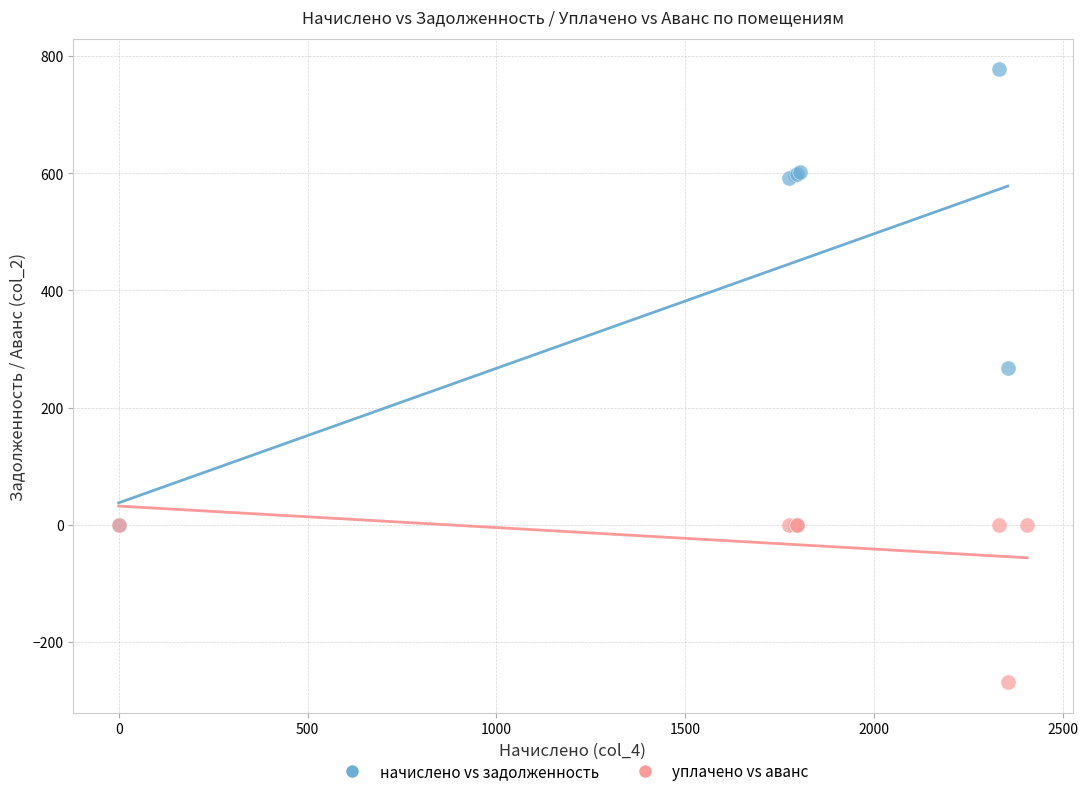

Which series reaches the minimum Y coordinate?

уплачено vs аванс